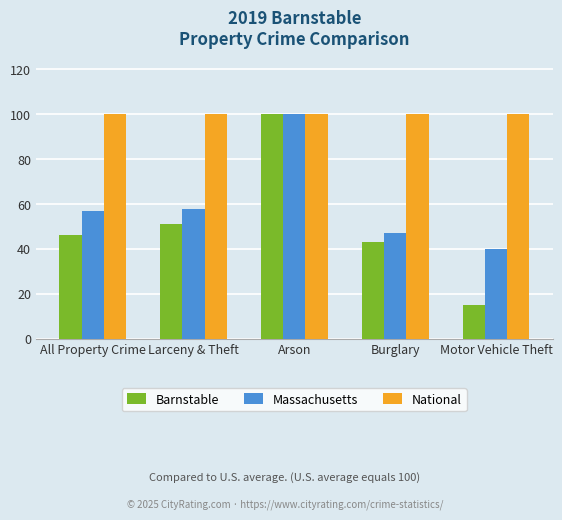

Reading right to left, extract all data points from this chart.

Barnstable: 15	43	100	51	46
Massachusetts: 40	47	100	58	57
National: 100	100	100	100	100